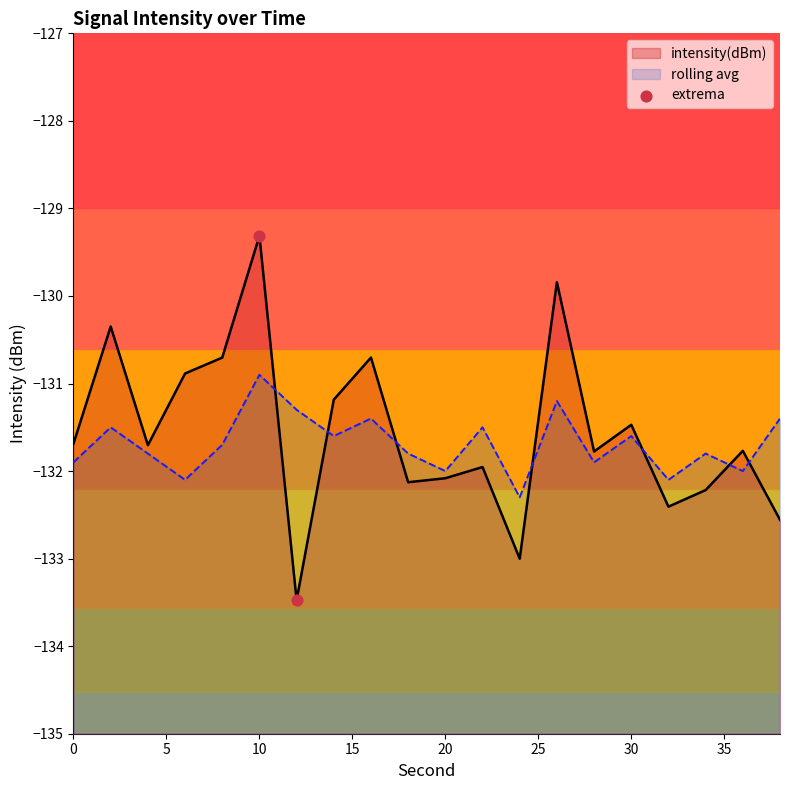

Which series has the largest total across all categories?

mean_intensity_per_minute